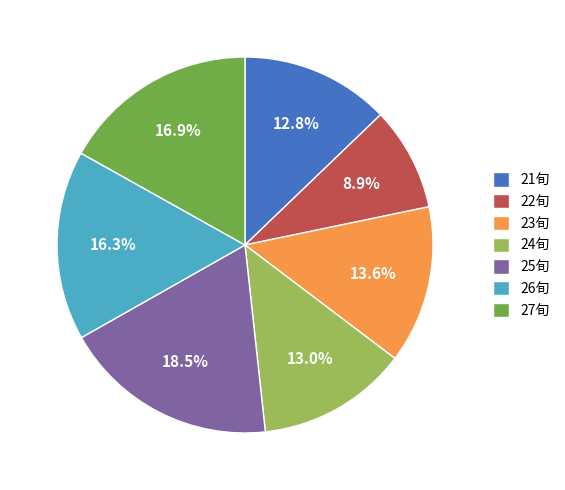

Which slice is the largest?

25旬